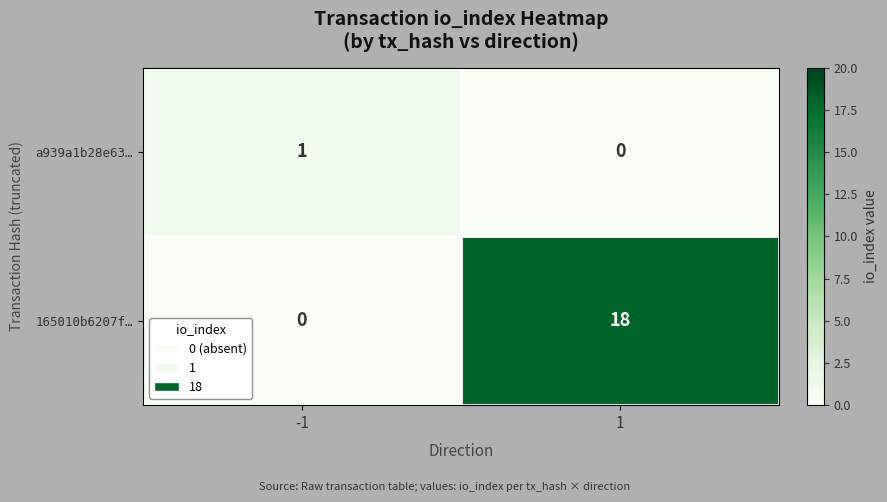

Reading right to left, transcribe all the data shown in this chart.

a939a1b28e63…: 0	1
165010b6207f…: 18	0